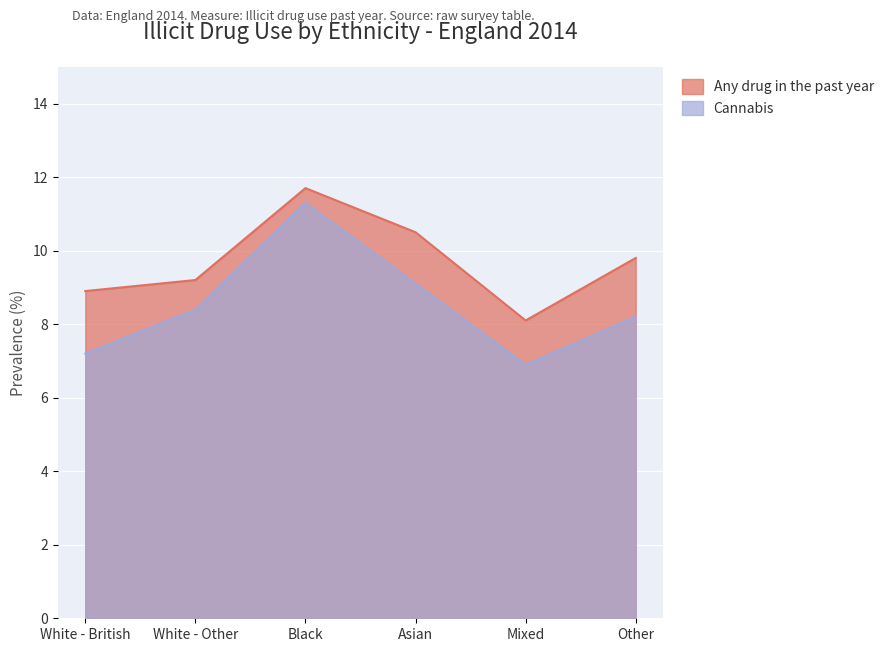

Which series changed the most between White - Other and Mixed?

Cannabis